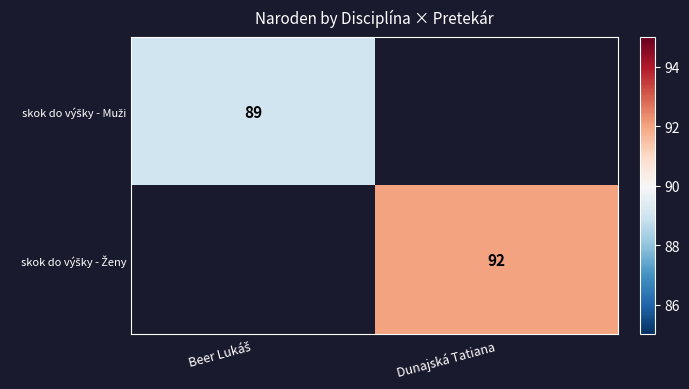

Rank the series by their average value, from lowest to highest.

skok do výšky - Muži, skok do výšky - Ženy